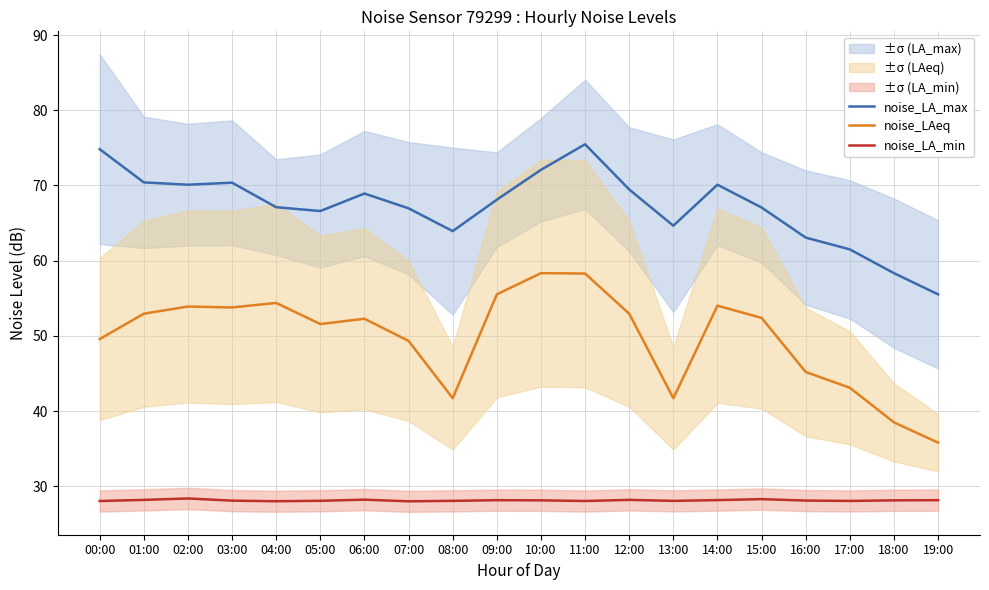

Reading left to right, transcribe all the data shown in this chart.

noise_LA_max: 74.8	70.4	70.1	70.4	67.1	66.6	68.9	67.0	63.9	68.1	72.1	75.5	69.5	64.7	70.1	67.1	63.1	61.5	58.3	55.5
noise_LAeq: 49.6	53.0	53.9	53.8	54.4	51.6	52.3	49.3	41.7	55.5	58.3	58.3	53.0	41.7	54.0	52.4	45.2	43.1	38.5	35.8
noise_LA_min: 28.0	28.2	28.4	28.1	28.0	28.1	28.2	28.0	28.1	28.1	28.1	28.0	28.2	28.1	28.2	28.3	28.1	28.1	28.1	28.1